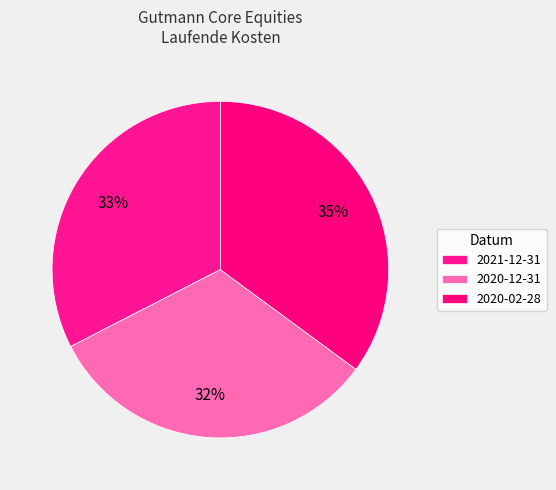

What percentage is the 2020-12-31 slice, to the nearest percent?

32%